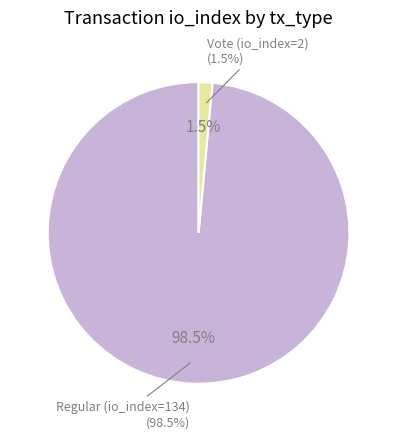

What is the smallest slice in the pie chart?

Vote (io_index=2)